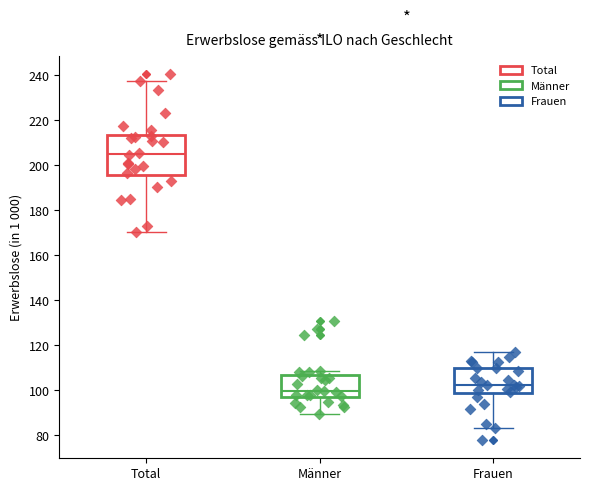

Which box is the tallest, from its lower edge to its upper edge?

Total